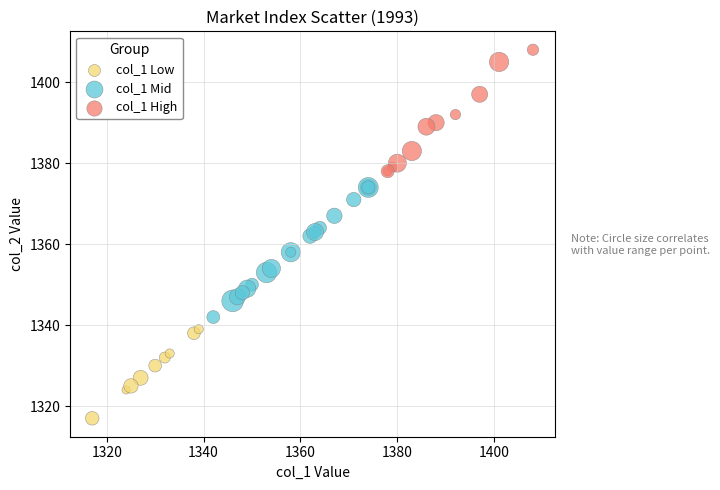

Which series reaches the minimum Y coordinate?

col_1 Low